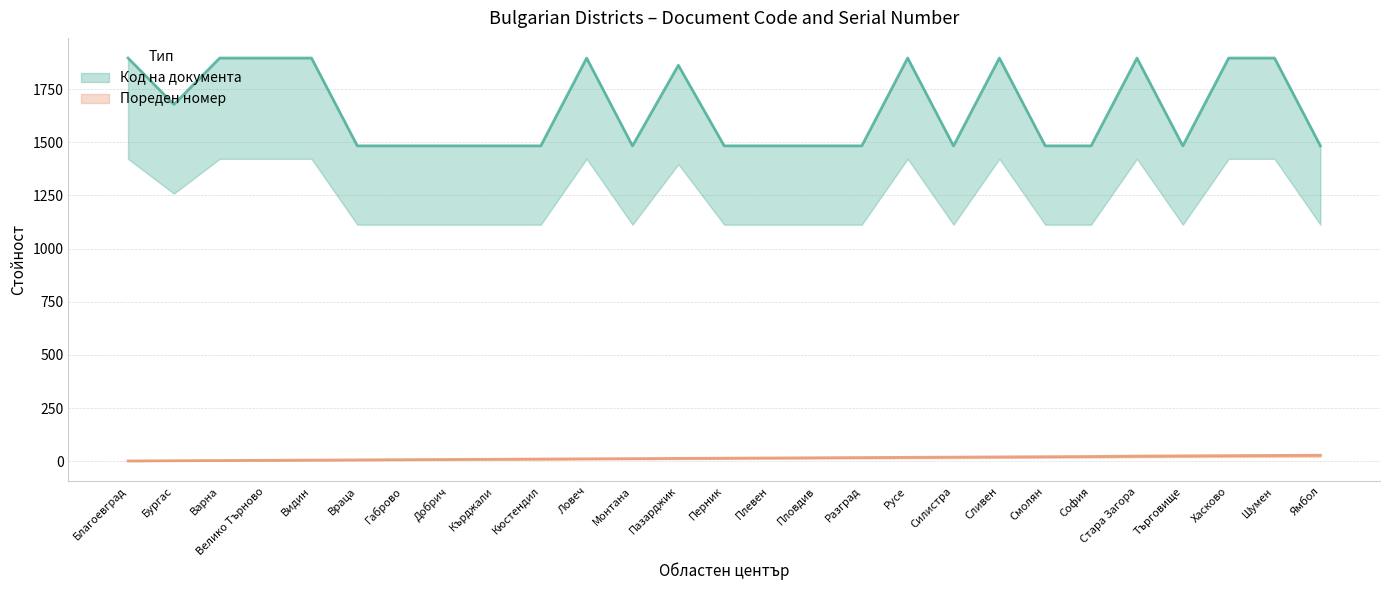

At which category is the sum across all series the highest?

Шумен